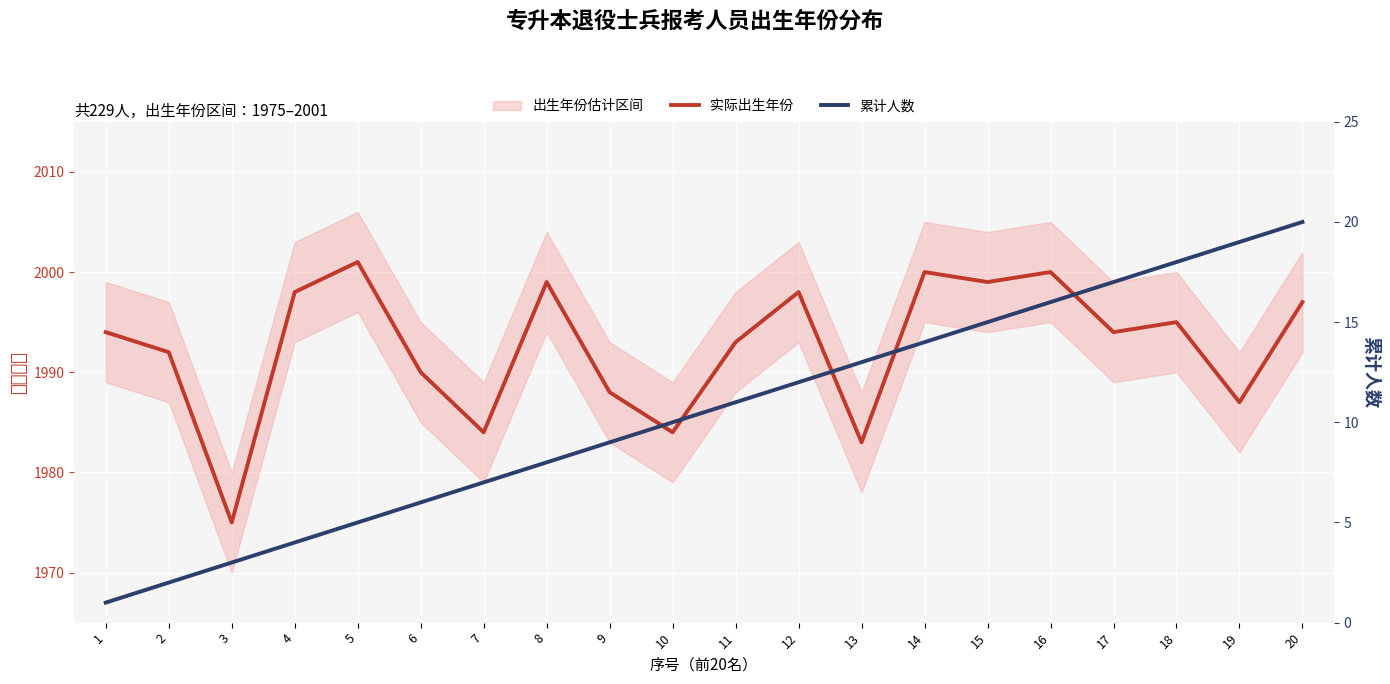

True or false: 累计人数 has more than 2 interior local peaks.

False